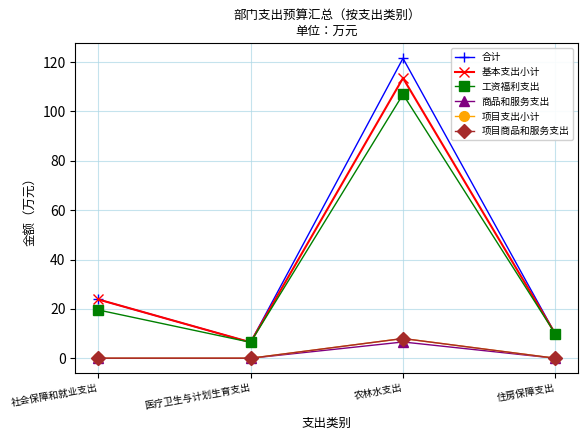

What is the sum of the 工资福利支出 values at 住房保障支出 and 医疗卫生与计划生育支出?

16.2